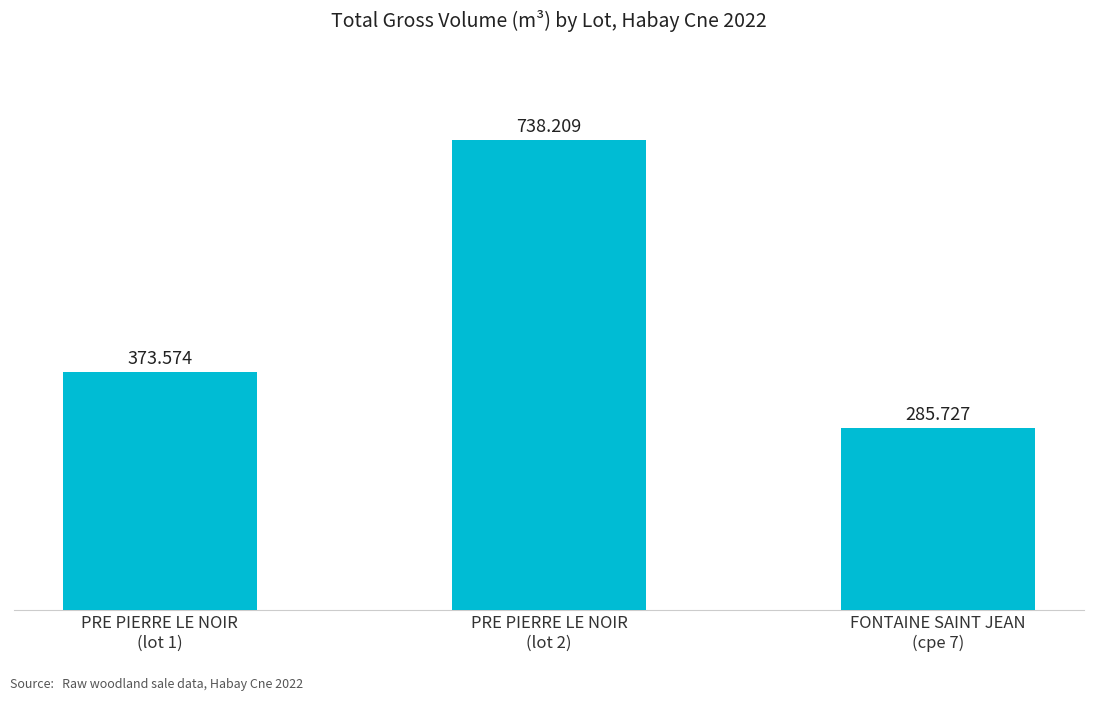

What is the label of the 2nd bar from the right?

PRE PIERRE LE NOIR
(lot 2)